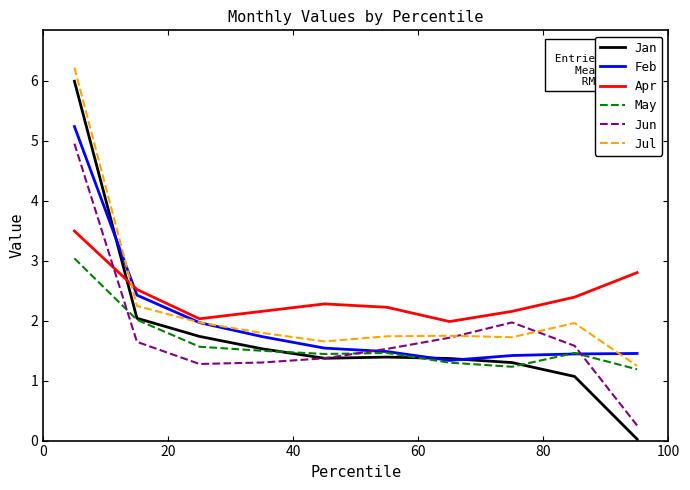

What is the maximum value shown in the chart?

6.2